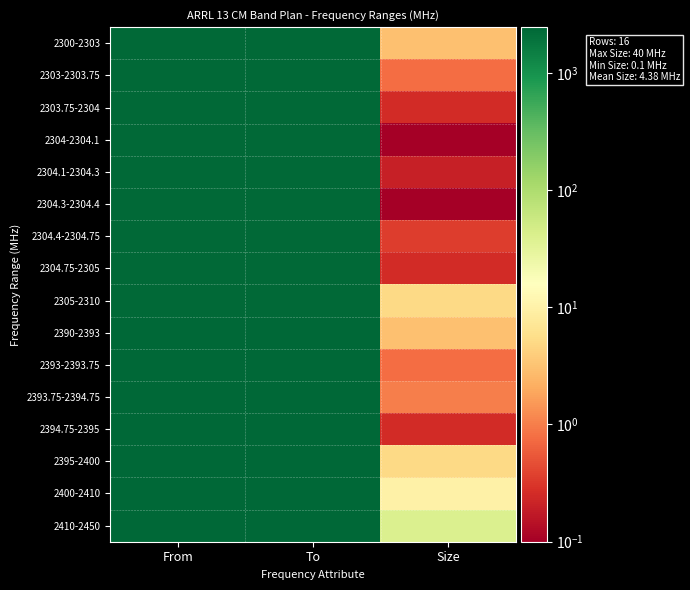

What is the maximum value shown in the chart?

2450.0